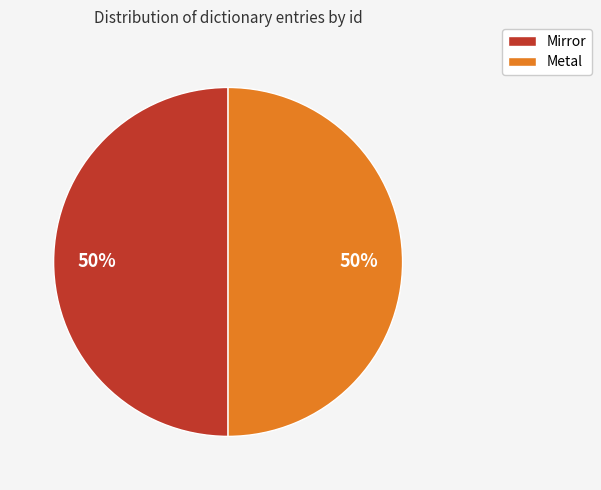

True or false: Metal accounts for 59% of the total.

False